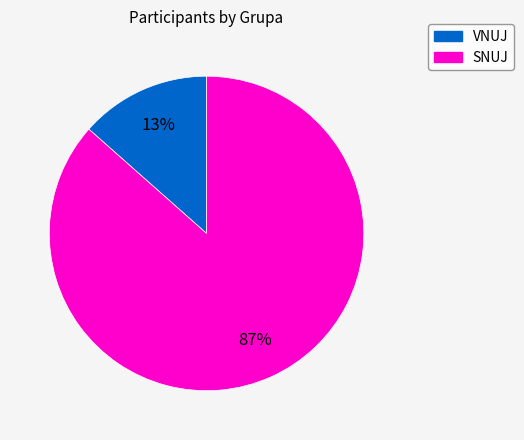

Which has a higher value, SNUJ or VNUJ?

SNUJ